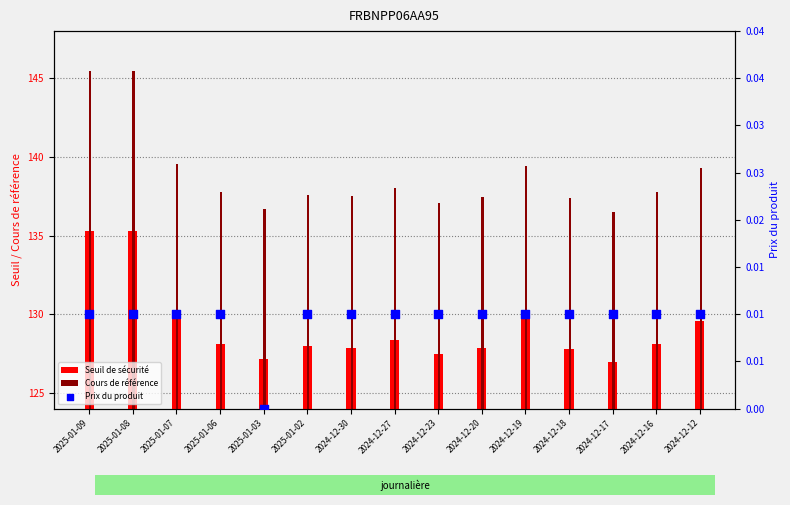

Is the value of Cours de référence at 2024-12-18 greater than the value of Prix du produit at 2024-12-17?

Yes